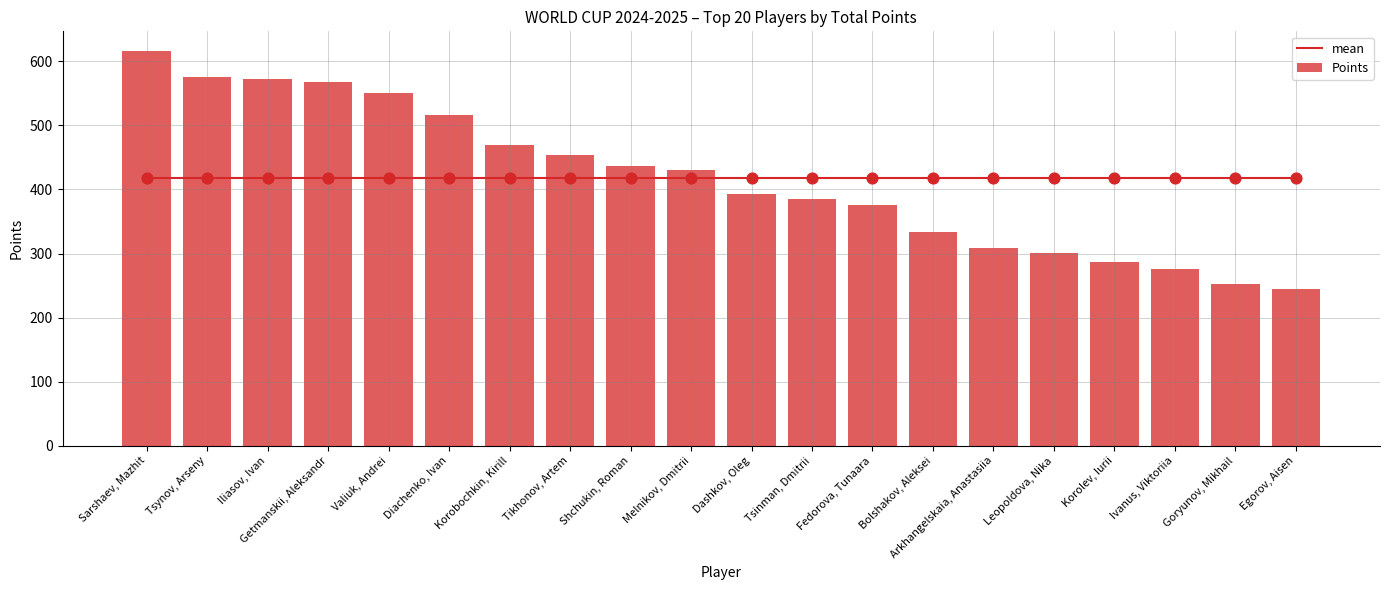

What is the total value across all series at Goryunov, Mikhail?

669.1